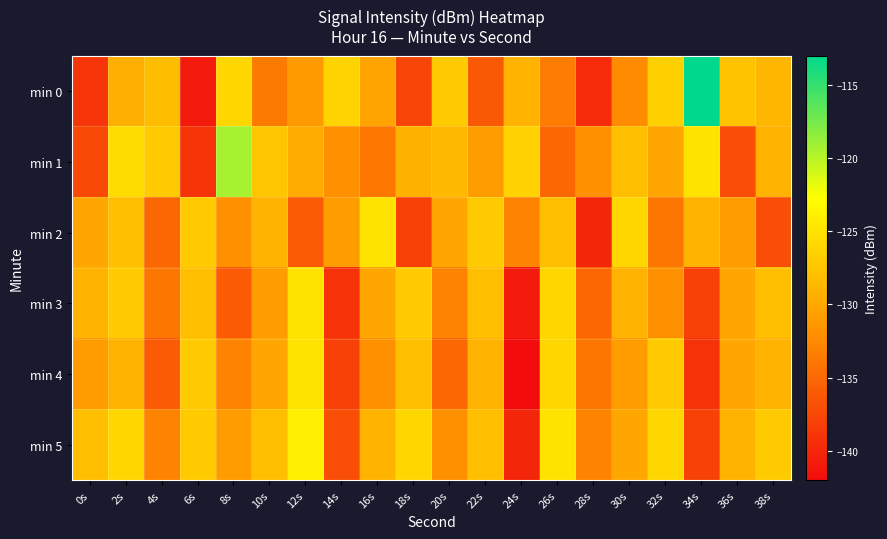

Reading left to right, extract all data points from this chart.

min 0: 0s=-138.9	2s=-129.4	4s=-128.2	6s=-140.9	8s=-126.1	10s=-133.7	12s=-131.0	14s=-126.4	16s=-130.3	18s=-137.7	20s=-127.1	22s=-136.2	24s=-129.1	26s=-133.6	28s=-139.7	30s=-132.4	32s=-126.6	34s=-113.0	36s=-127.7	38s=-128.8
min 1: 0s=-137.3	2s=-125.5	4s=-127.0	6s=-139.0	8s=-119.3	10s=-127.5	12s=-129.7	14s=-131.9	16s=-133.8	18s=-129.2	20s=-128.5	22s=-131.0	24s=-126.5	26s=-135.0	28s=-132.0	30s=-128.0	32s=-130.0	34s=-125.0	36s=-137.0	38s=-129.0
min 2: 0s=-130.0	2s=-128.0	4s=-135.0	6s=-127.0	8s=-132.0	10s=-129.0	12s=-136.0	14s=-131.0	16s=-125.0	18s=-138.0	20s=-130.0	22s=-127.0	24s=-133.0	26s=-128.0	28s=-140.0	30s=-126.0	32s=-134.0	34s=-129.0	36s=-131.0	38s=-137.0
min 3: 0s=-129.0	2s=-127.0	4s=-134.0	6s=-128.0	8s=-136.0	10s=-131.0	12s=-125.0	14s=-139.0	16s=-130.0	18s=-127.0	20s=-133.0	22s=-128.0	24s=-141.0	26s=-126.0	28s=-135.0	30s=-129.0	32s=-132.0	34s=-138.0	36s=-130.0	38s=-128.0
min 4: 0s=-131.0	2s=-129.0	4s=-136.0	6s=-127.0	8s=-133.0	10s=-130.0	12s=-125.0	14s=-138.0	16s=-132.0	18s=-128.0	20s=-135.0	22s=-129.0	24s=-142.0	26s=-126.0	28s=-134.0	30s=-131.0	32s=-127.0	34s=-139.0	36s=-130.0	38s=-129.0
min 5: 0s=-128.0	2s=-126.0	4s=-133.0	6s=-127.0	8s=-131.0	10s=-128.0	12s=-124.0	14s=-137.0	16s=-129.0	18s=-126.0	20s=-132.0	22s=-128.0	24s=-140.0	26s=-125.0	28s=-133.0	30s=-130.0	32s=-126.0	34s=-138.0	36s=-129.0	38s=-127.0